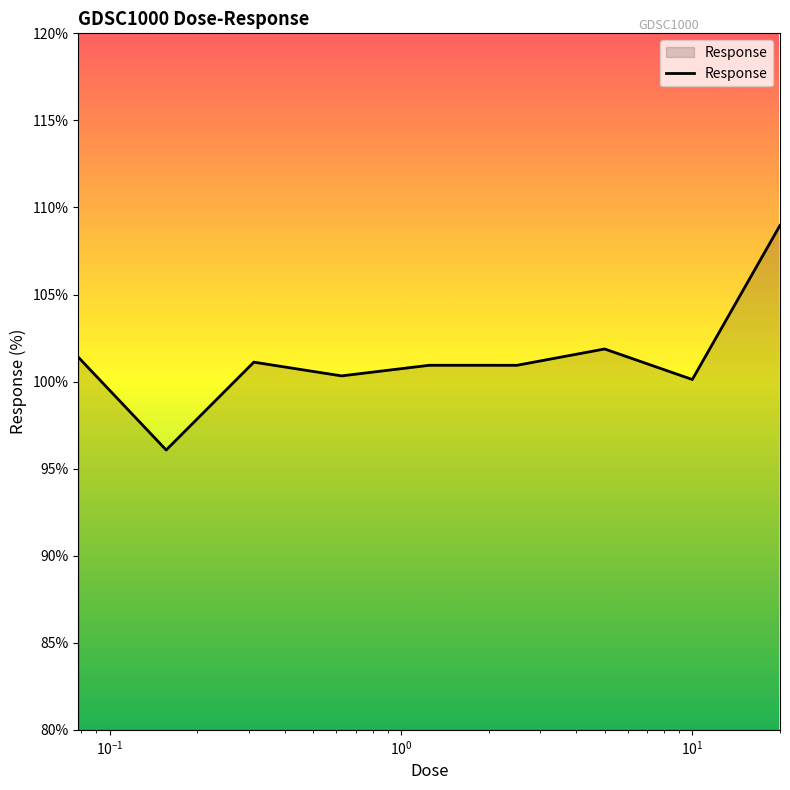

What is the greatest value displayed?

109.0